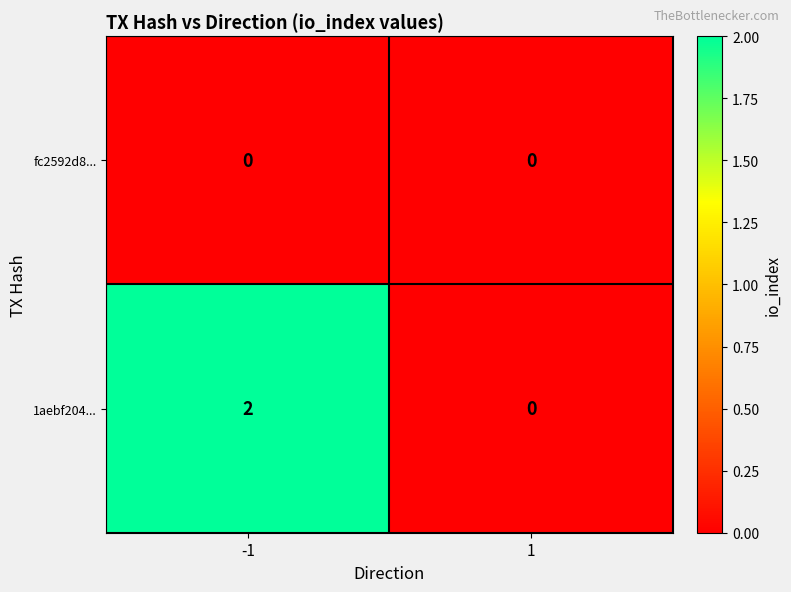

Reading right to left, transcribe all the data shown in this chart.

fc2592d8...: 0	0
1aebf204...: 0	2